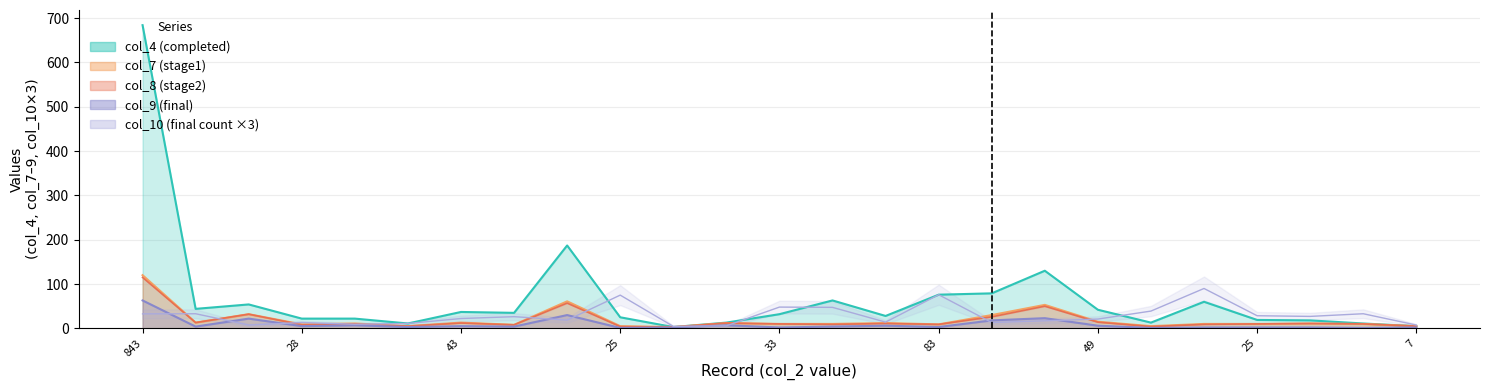

What is the lowest value of the col_7 (stage1) series?

3.0